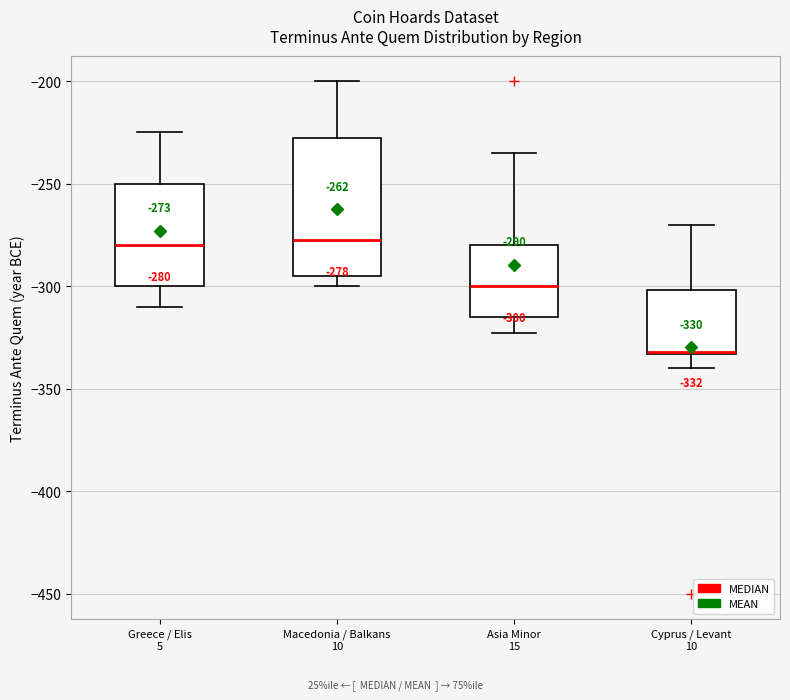

Comparing the boxes themselves (not the whiskers), which one is the tallest?

Macedonia / Balkans 10